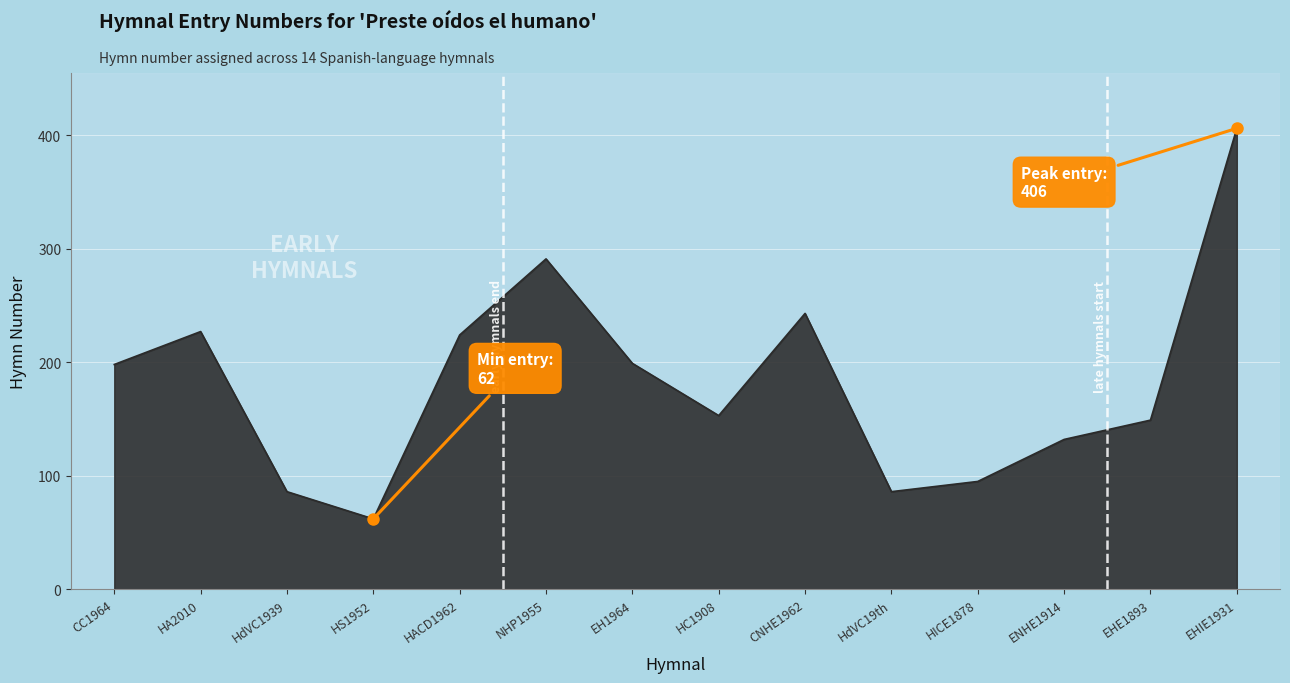

What is the approximate value at HICE1878?

95